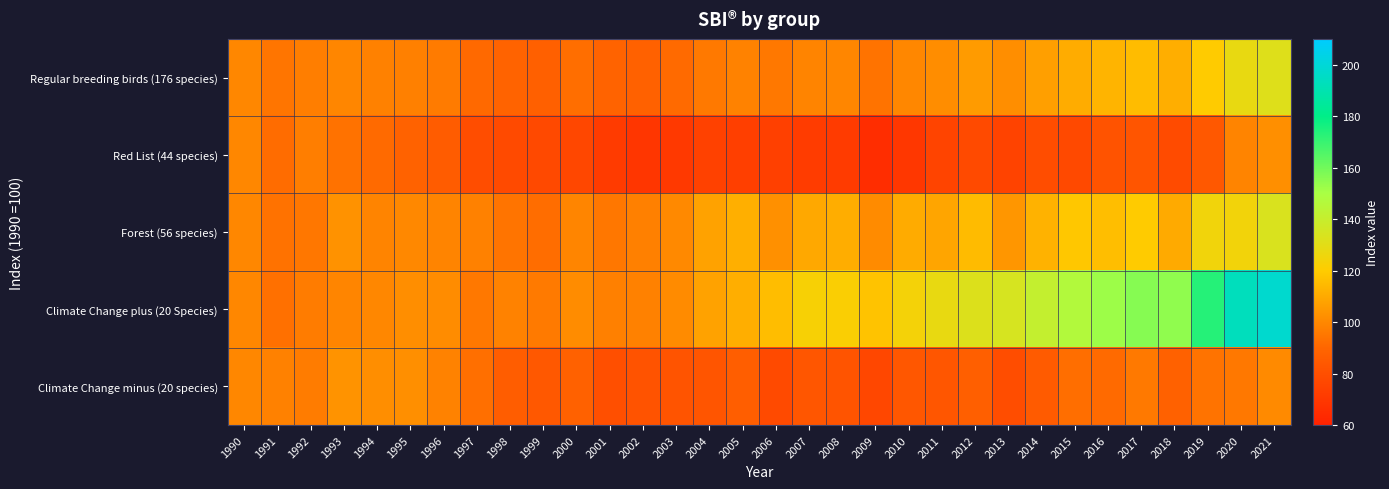

What is the total value across all series at 2010?

487.6